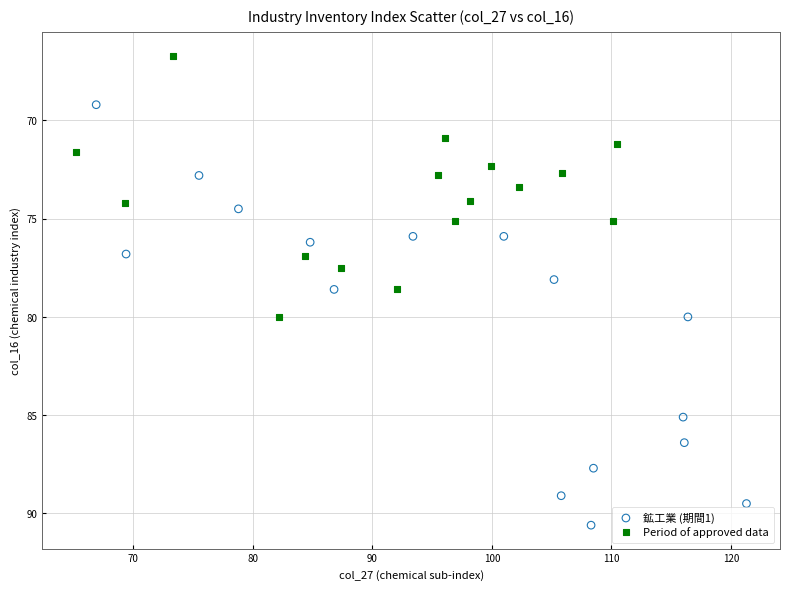

Which series reaches the maximum Y coordinate?

鉱工業 (期間1)